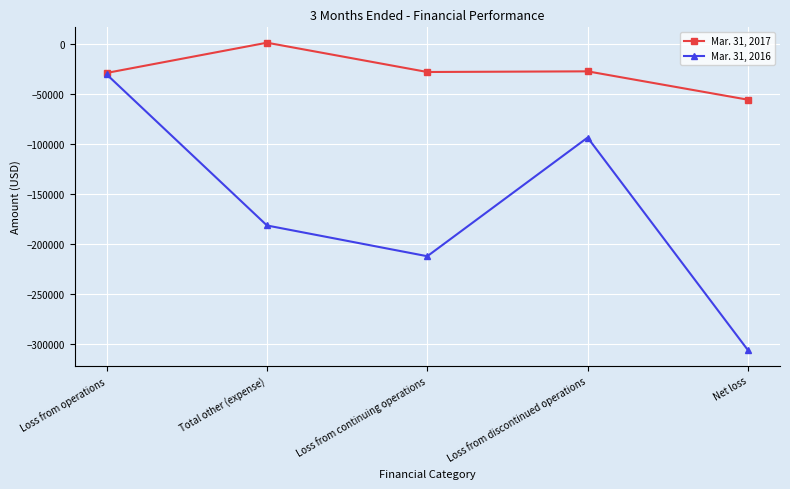

Which label corresponds to the smallest value in the chart?

Net loss